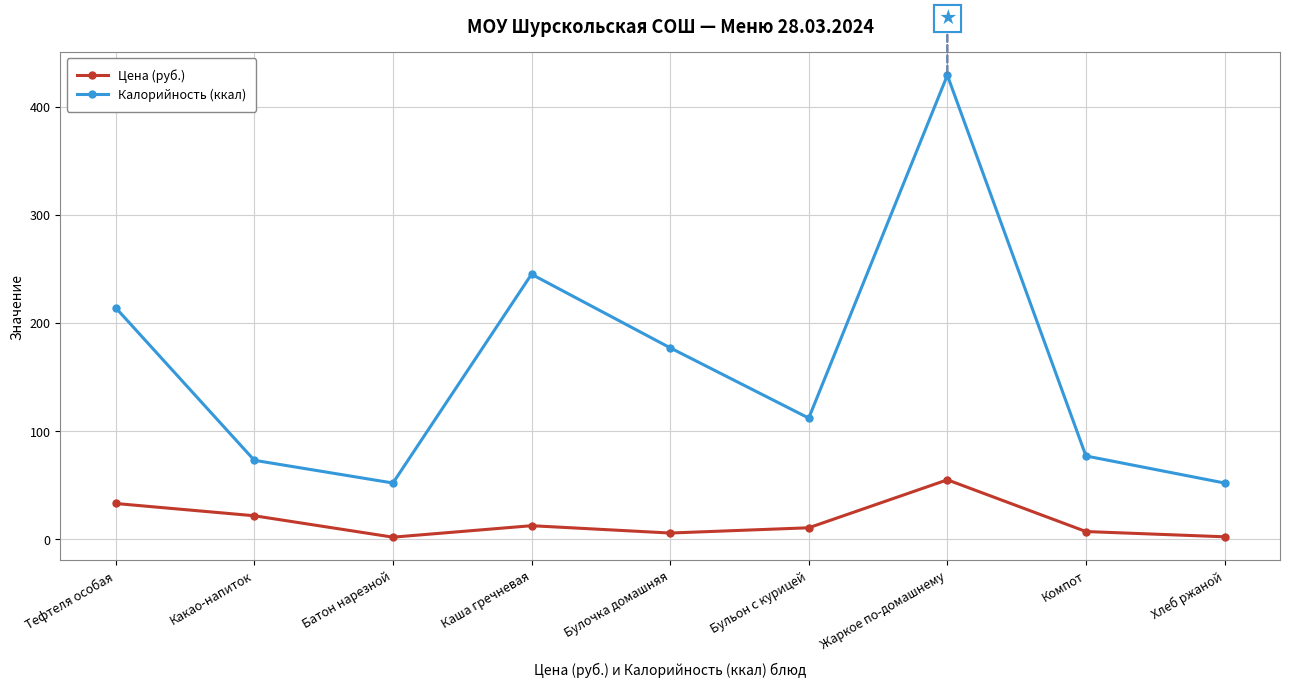

The Калорийность (ккал) series shows 78.8 at Тефтеля особая. True or false?

False